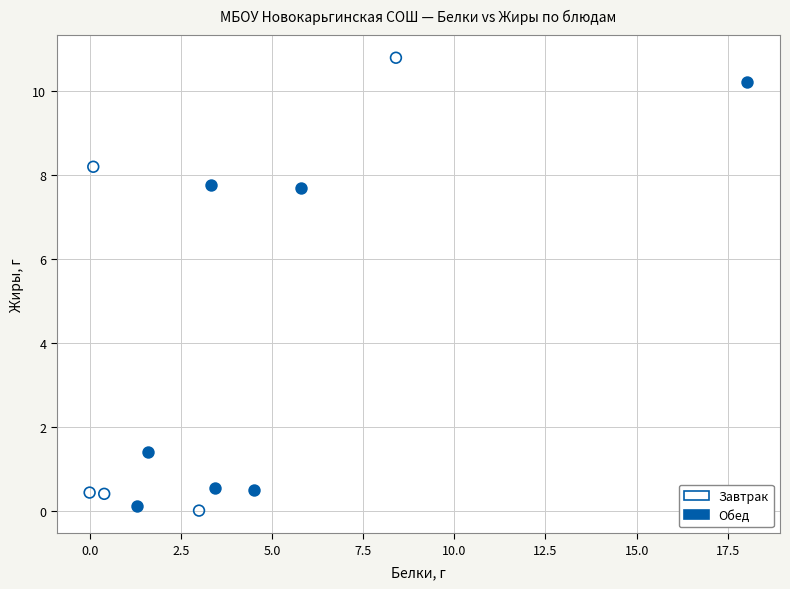

Which series contains the highest Y value?

Завтрак